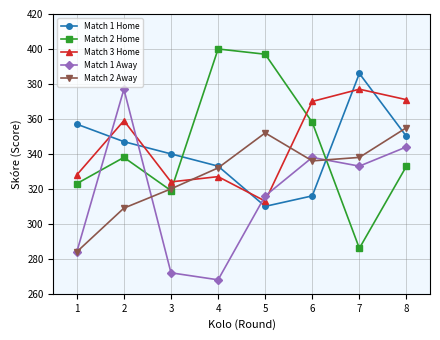

What is the sum of the Match 1 Away values at 2 and 7?

710